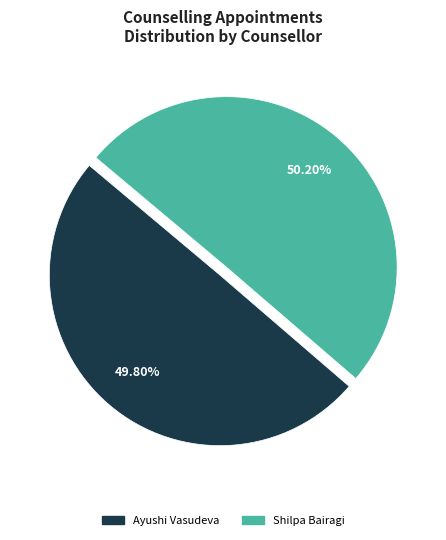

To the nearest percent, what is the combined percentage of Shilpa Bairagi and Ayushi Vasudeva?

100%